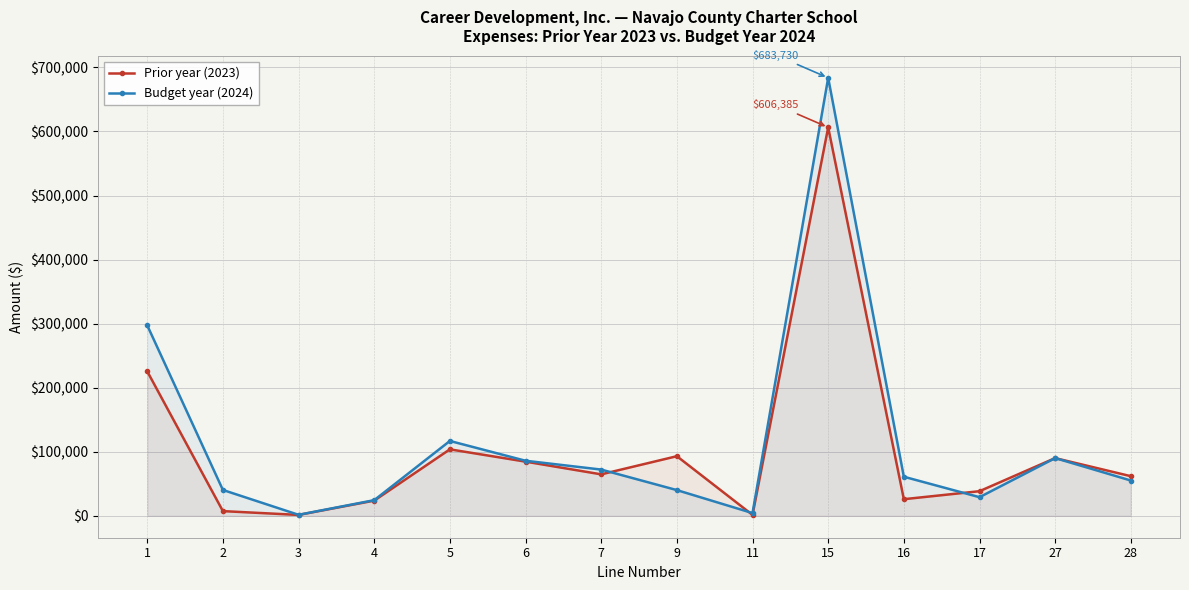

Which series has the largest range (max minus min)?

Budget year (2024)